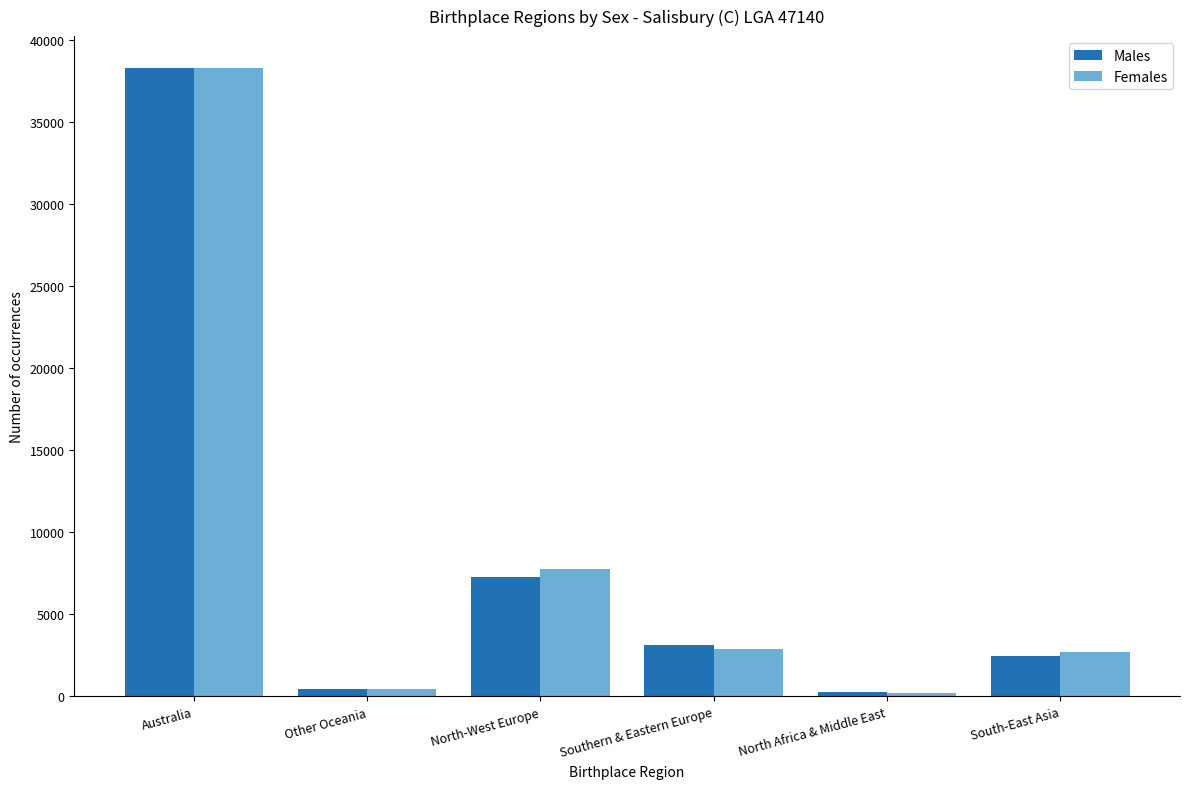

Which category has the highest value across all series?

Australia